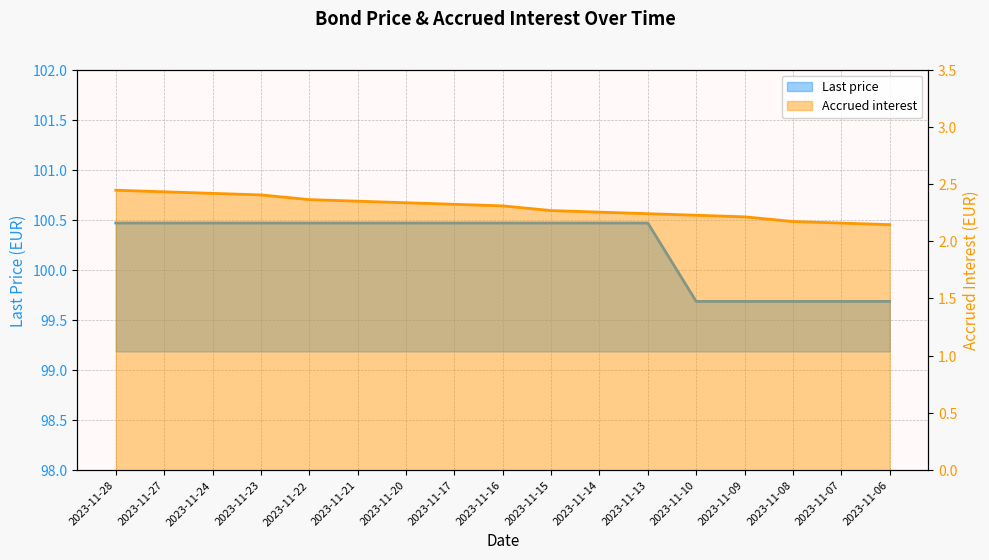

Which series changed the most between 2023-11-15 and 2023-11-08?

Last price